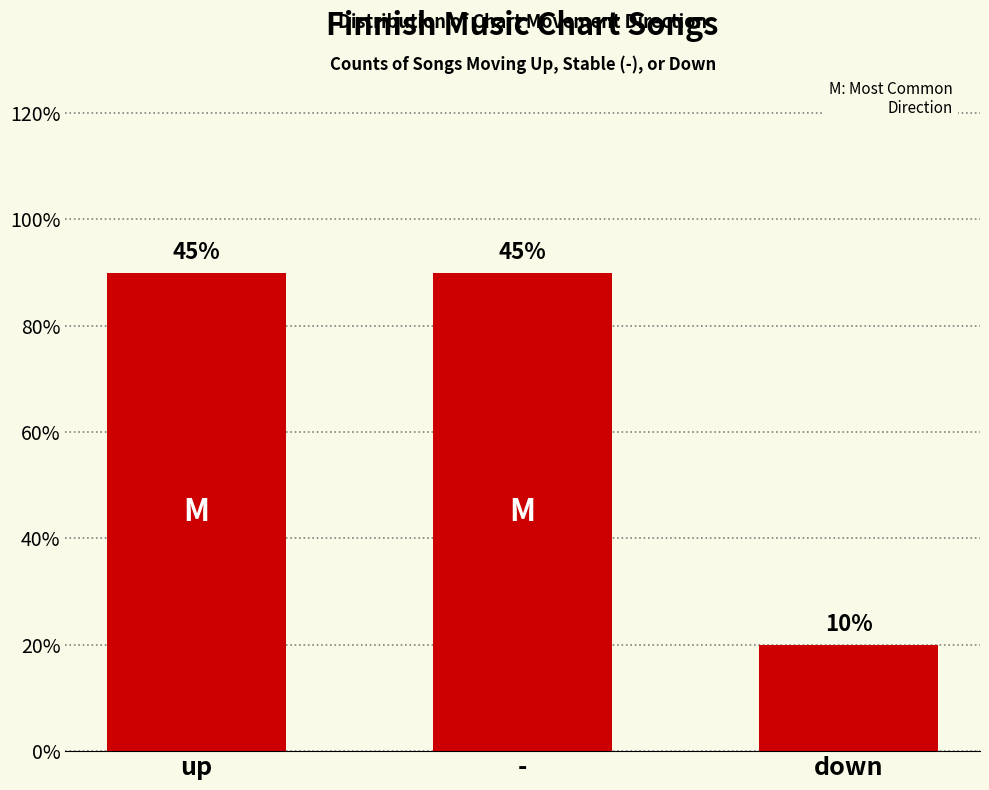

Read the value at up, to the nearest 10.

40